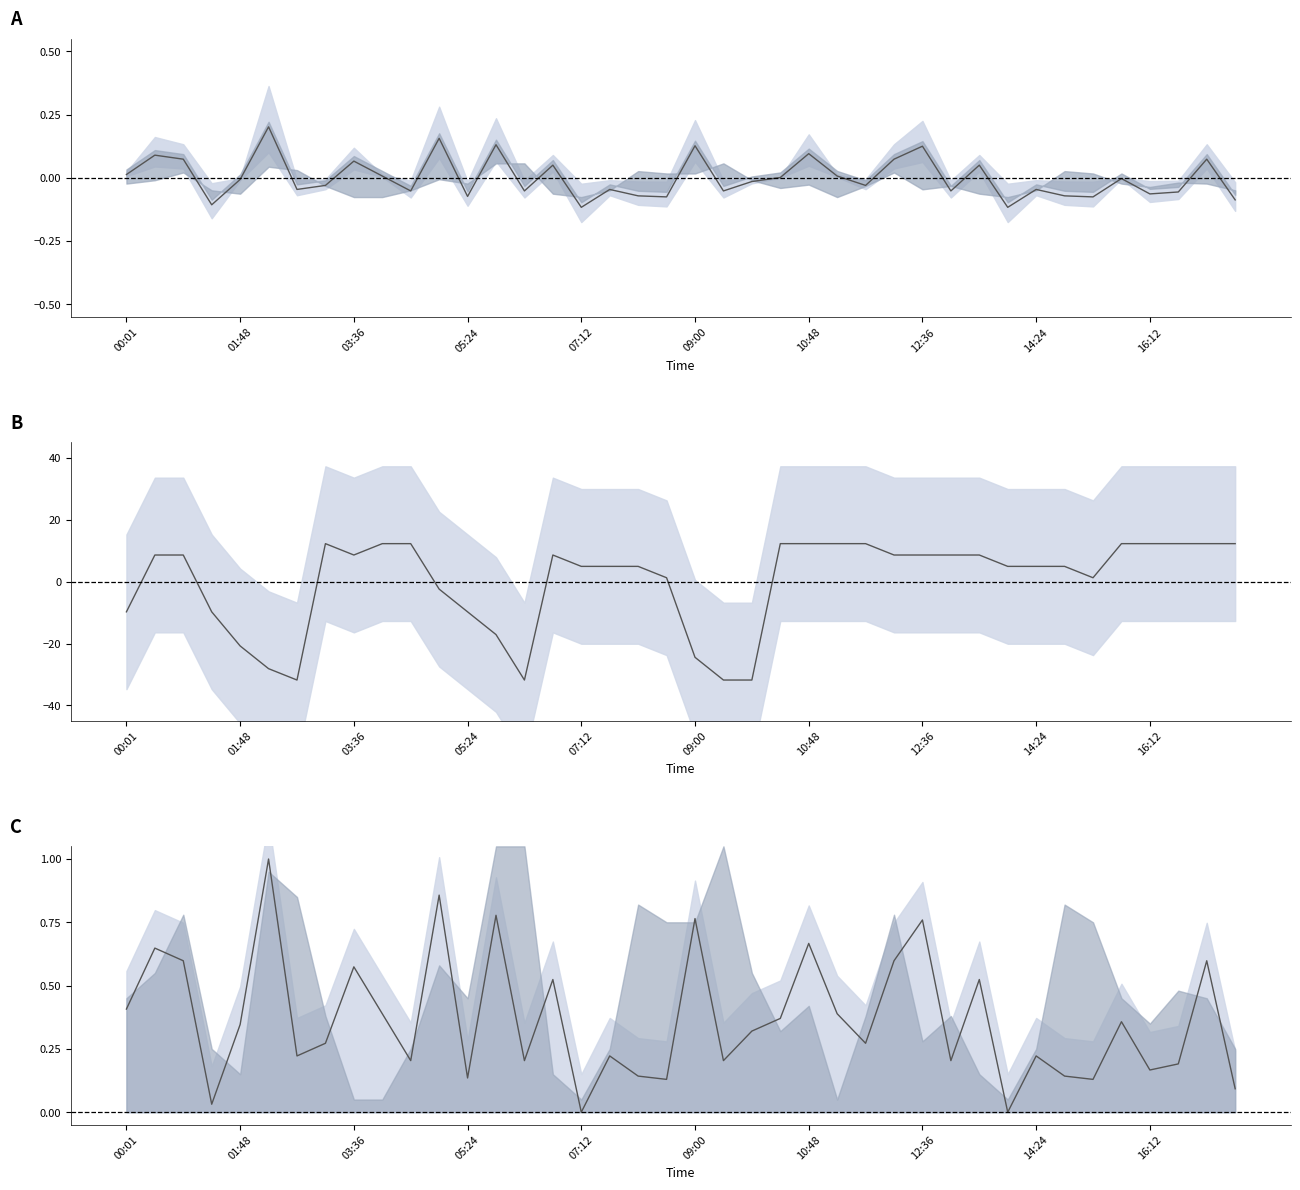

Where is SDS_P1 scaled nearest to the value 0?

07:12